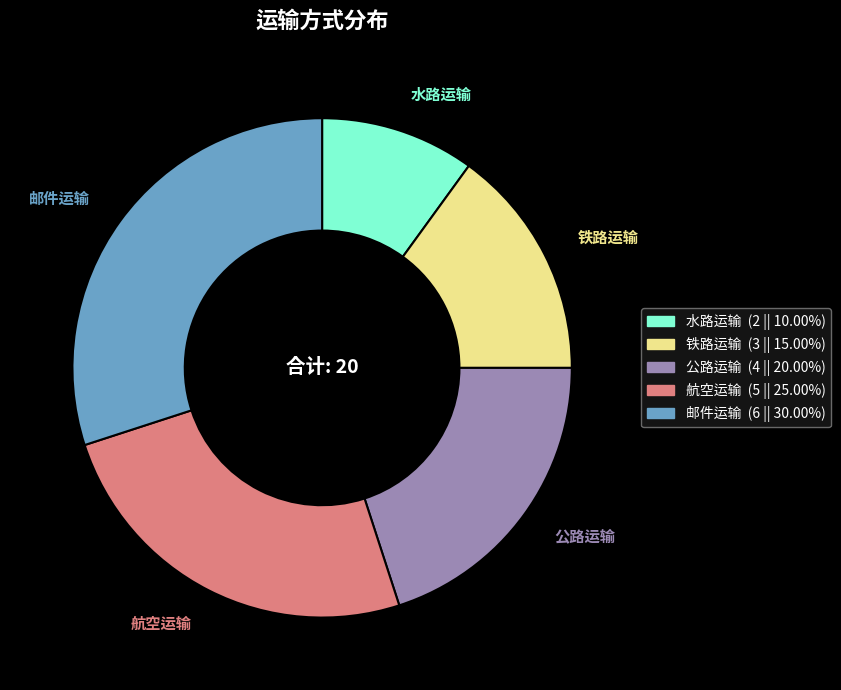

What is the smallest slice in the pie chart?

水路运输